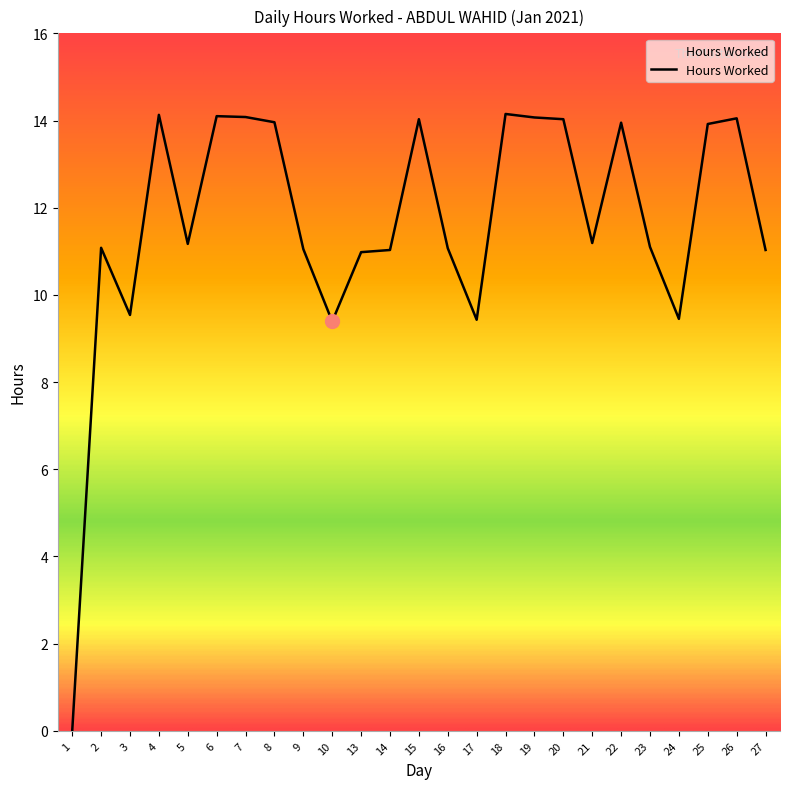

Between 9 and 26, which is larger?

26